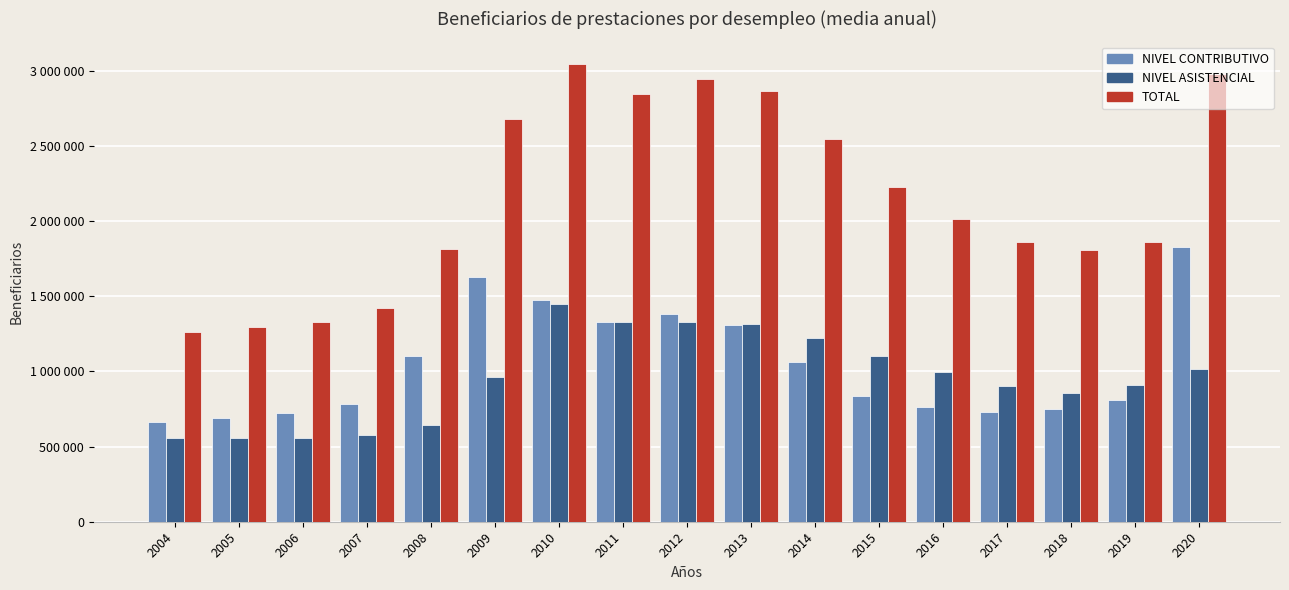

Rank the series at 2004 from highest to lowest value.

TOTAL, NIVEL CONTRIBUTIVO, NIVEL ASISTENCIAL